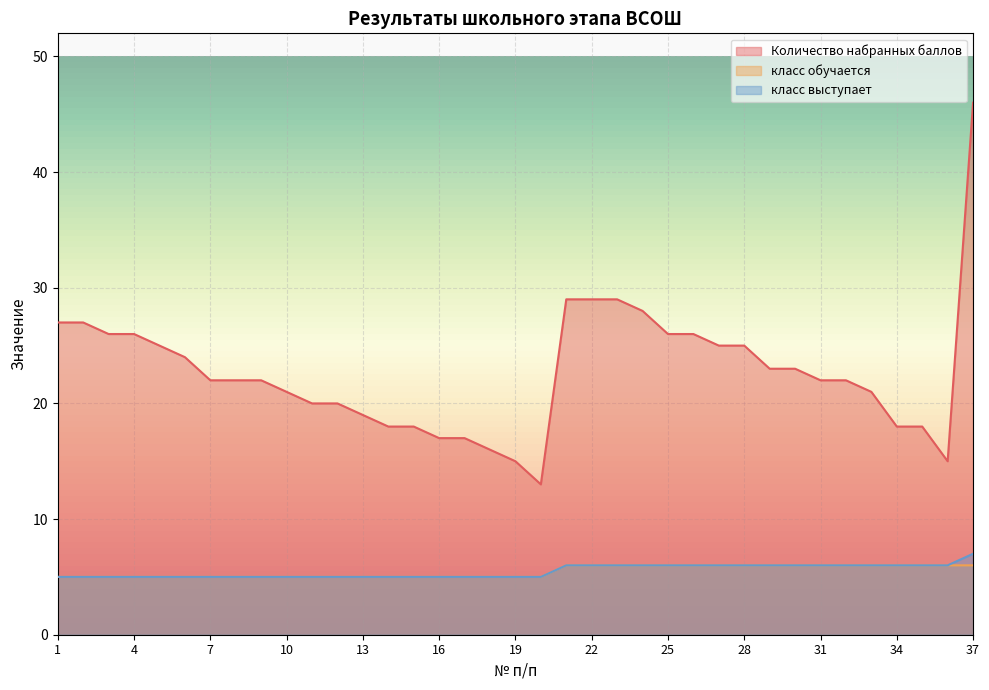

True or false: класс обучается has more than 2 points higher than both neighbors.

False